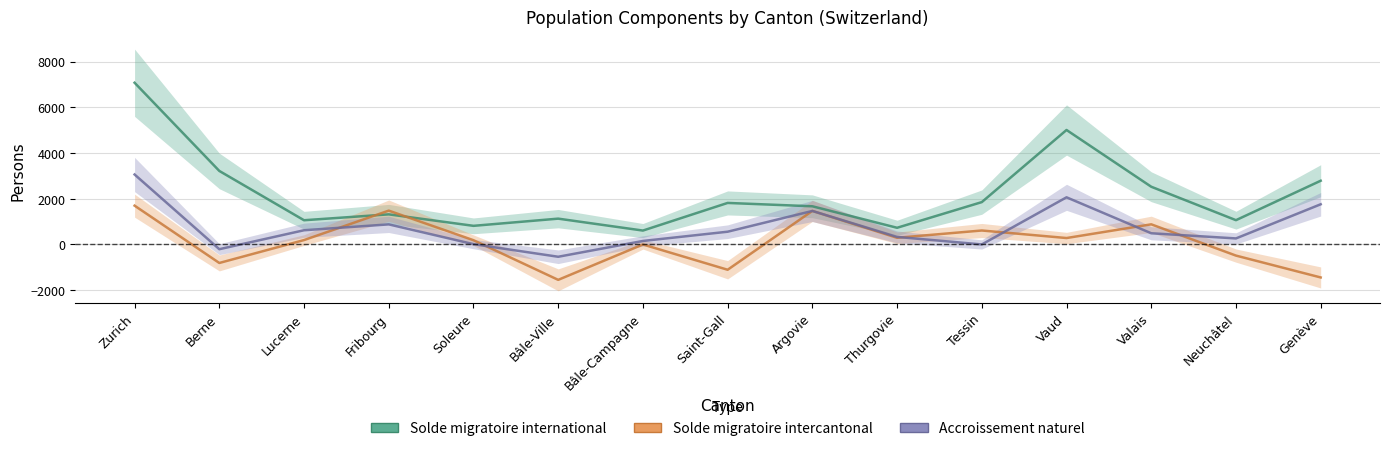

Between Saint-Gall and Genève, which series saw the biggest shift?

Accroissement naturel